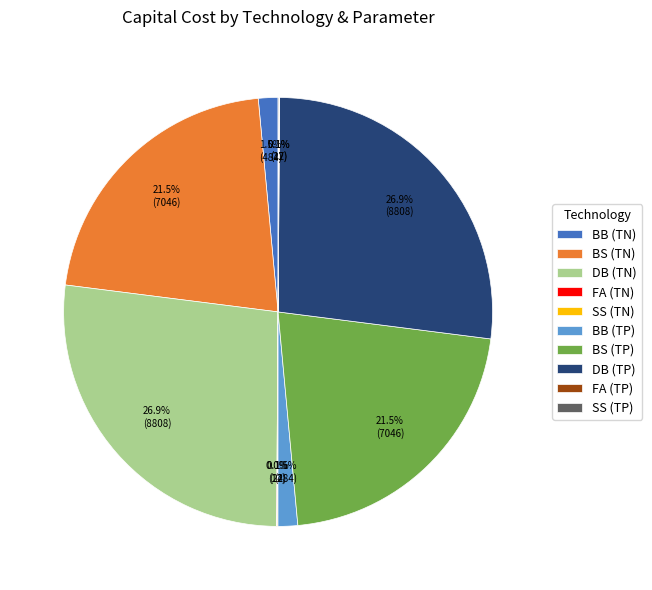

What portion of the pie excludes DB (TP)?

73.1%